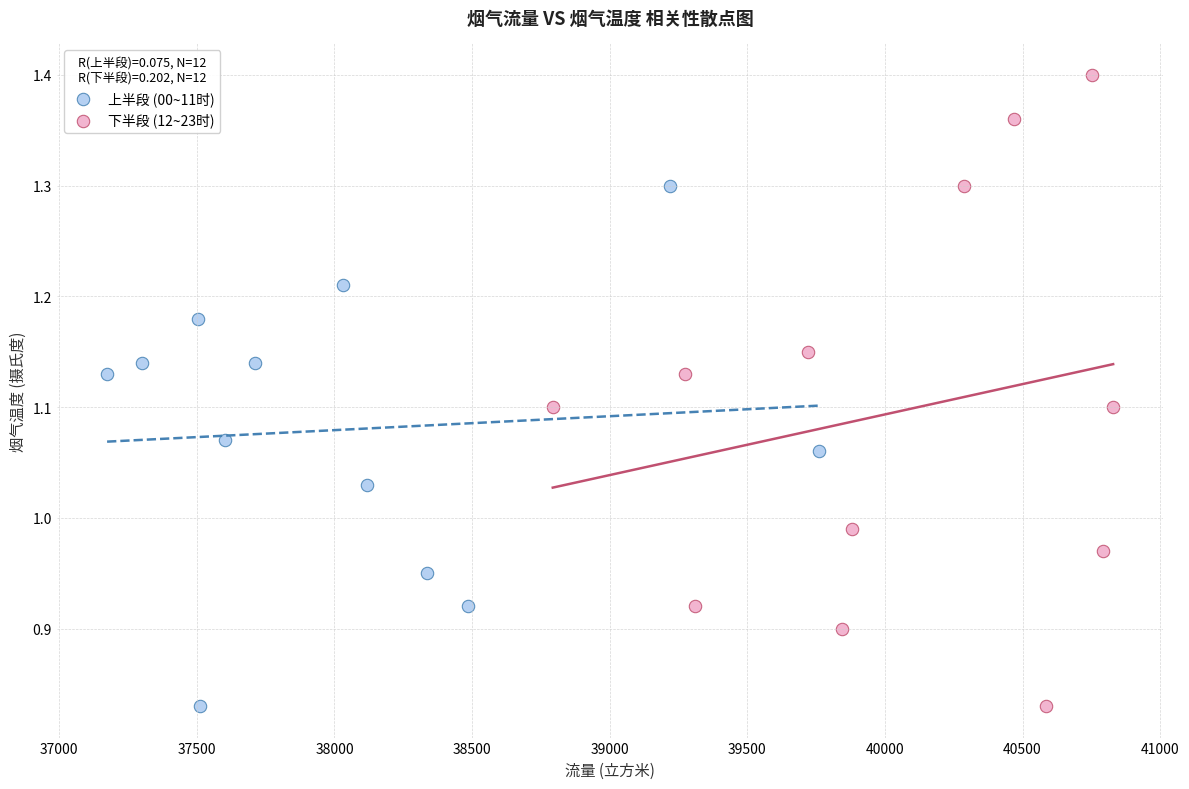

Which series has the largest Y range (max minus min)?

下半段 (12~23时)